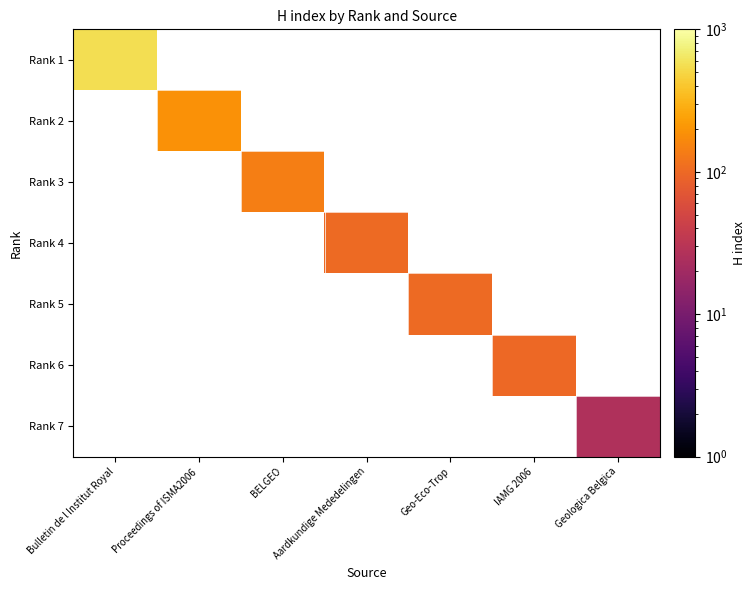

How many positive values does the Rank 4 series have?

1